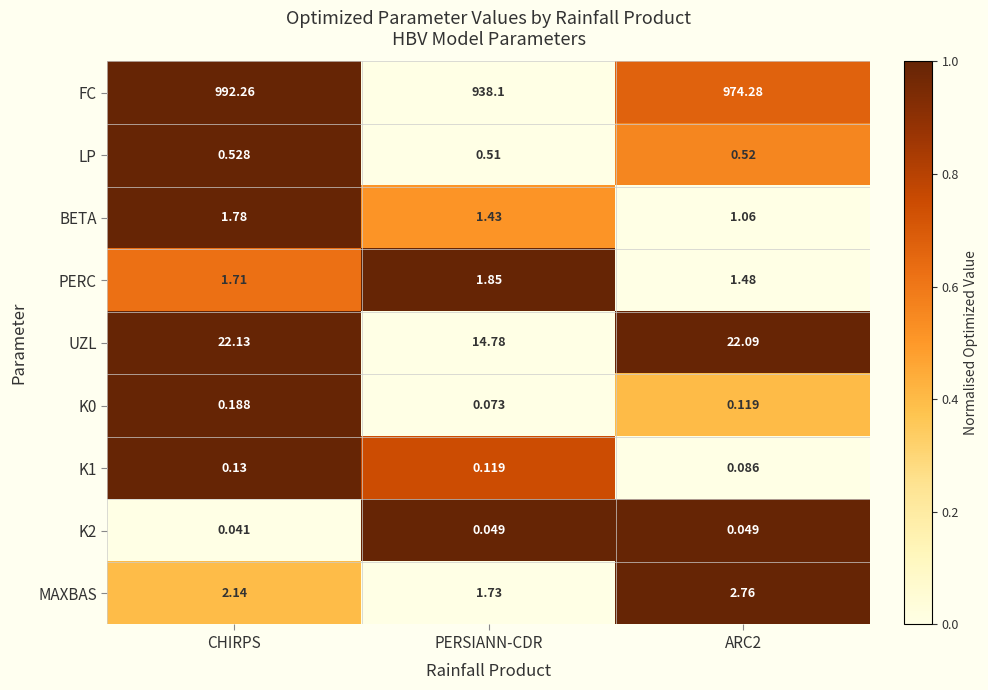

Which category has the lowest value across all series?

CHIRPS